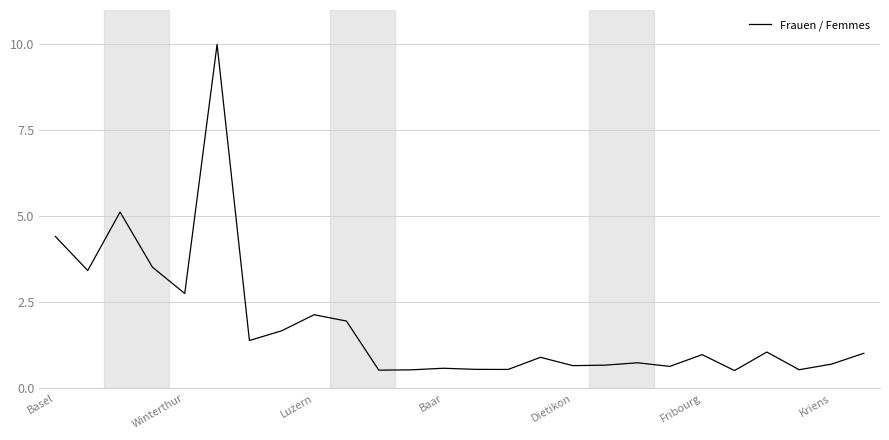

What is the difference between the maximum and minimum values?

9.5